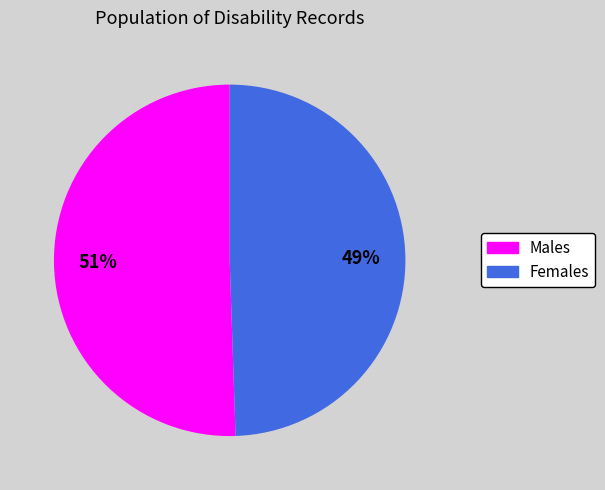

To the nearest percent, what is the average slice percentage?

50%